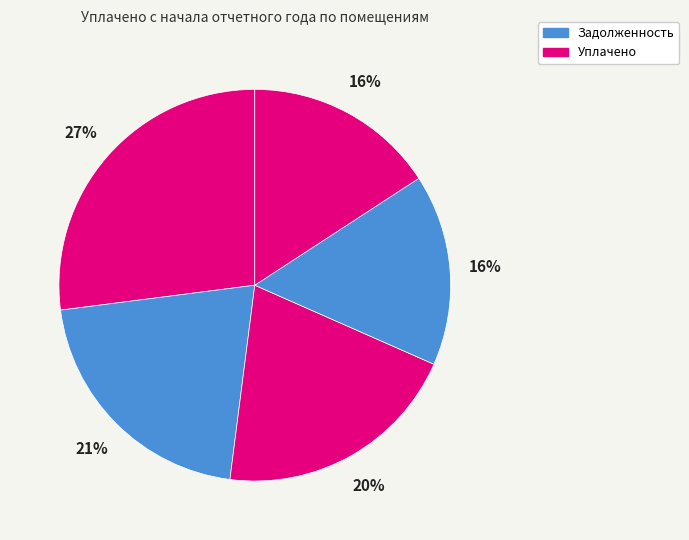

Is there a majority slice in this chart?

No